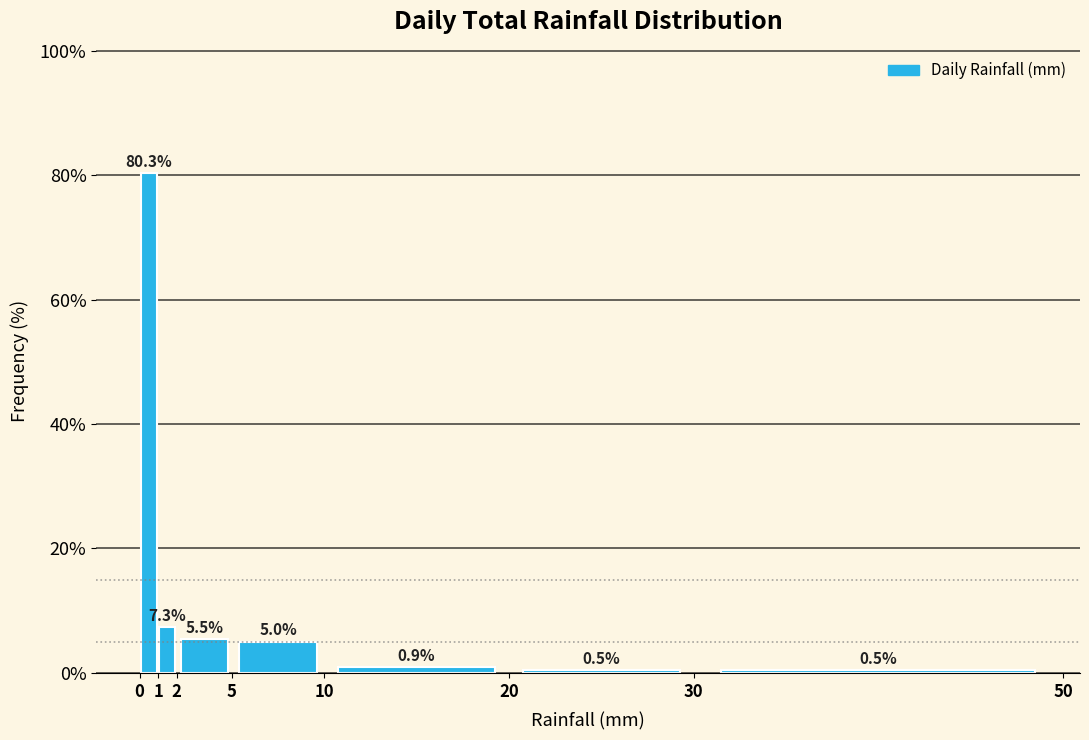

What is the height of the bar covering 10 to 20 on the x-axis?

0.9